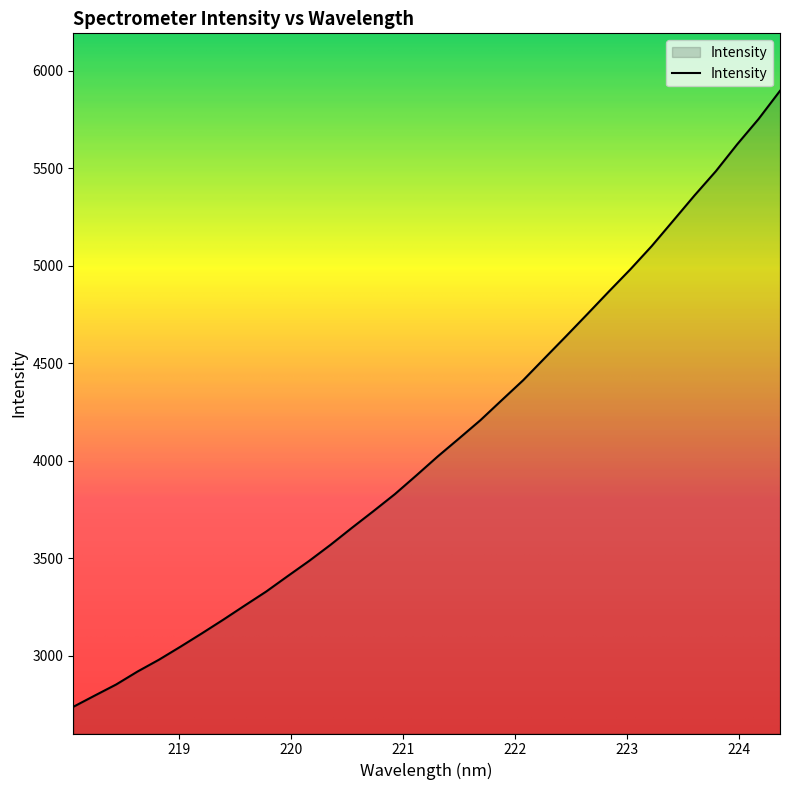

What is the greatest value displayed?

5897.9